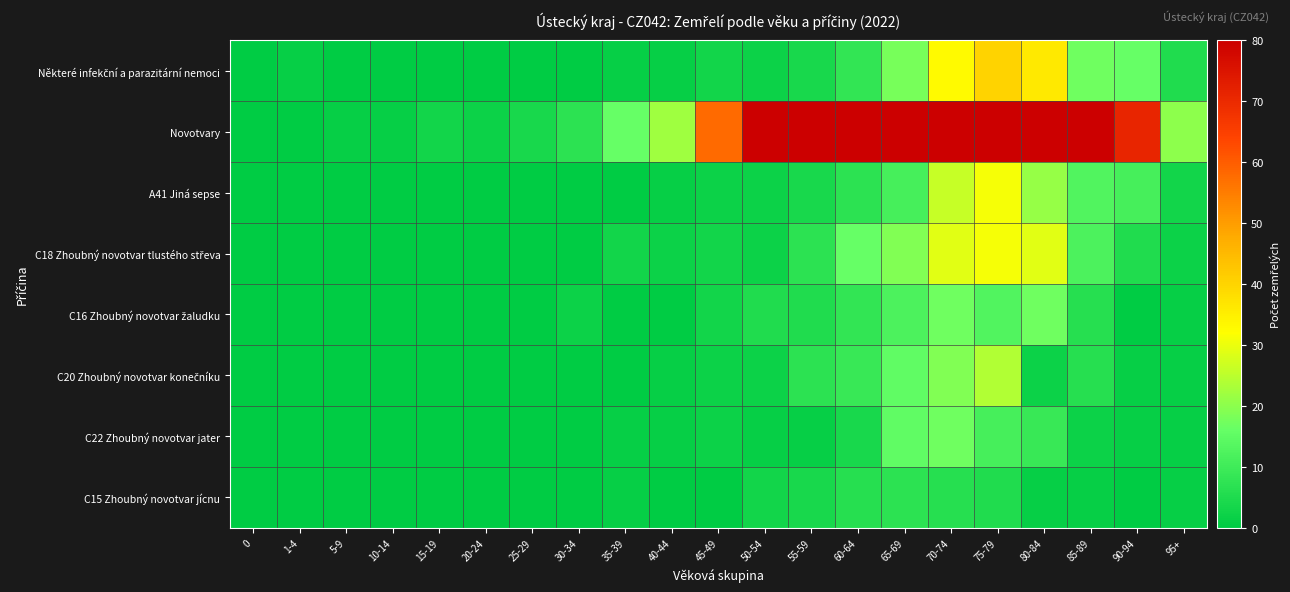

Which series has the largest range (max minus min)?

Novotvary